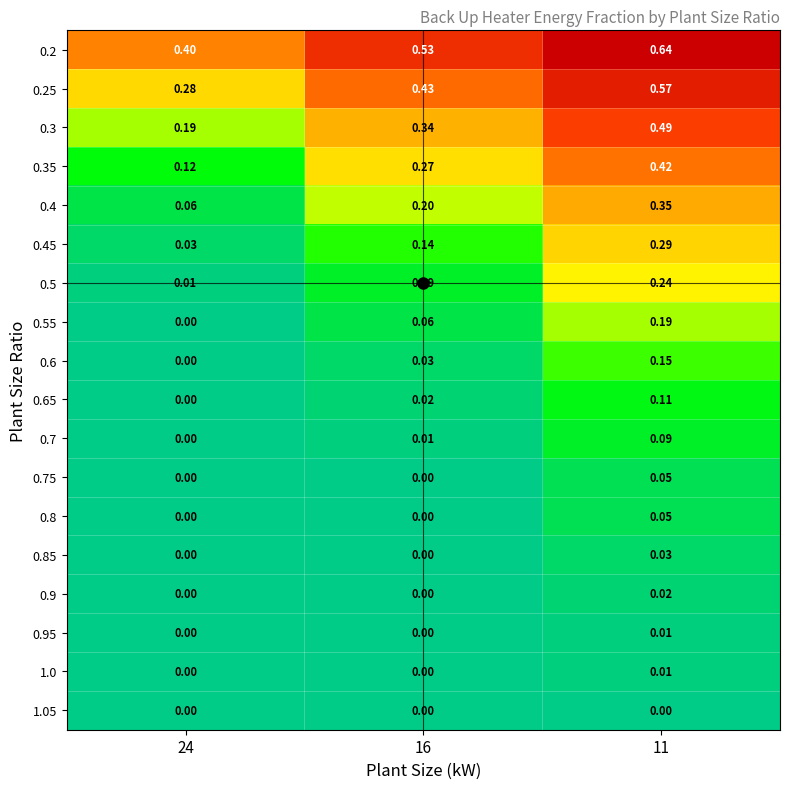

At which category is the sum across all series the highest?

11